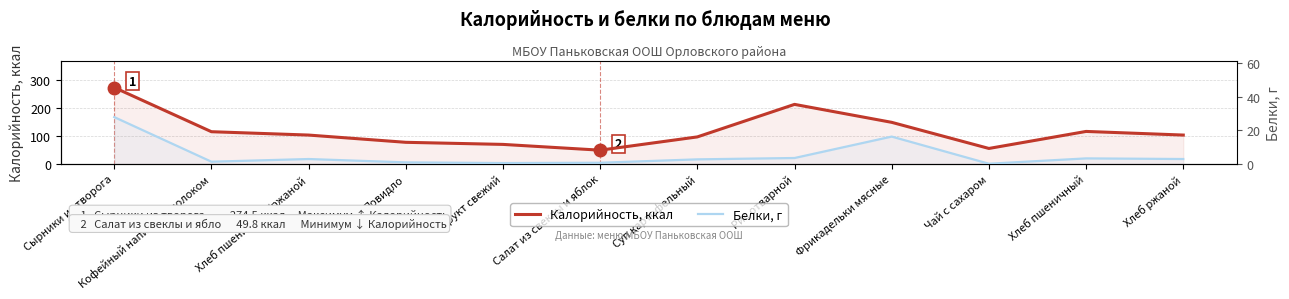

Reading left to right, extract all data points from this chart.

Калорийность, ккал: 274.5	116.0	104.0	78.0	70.5	49.8	97.4	214.0	149.6	56.0	117.0	104.0
Белки, г: 27.9	1.4	3.0	1.0	0.6	0.8	2.8	3.6	16.3	0.2	3.4	3.0